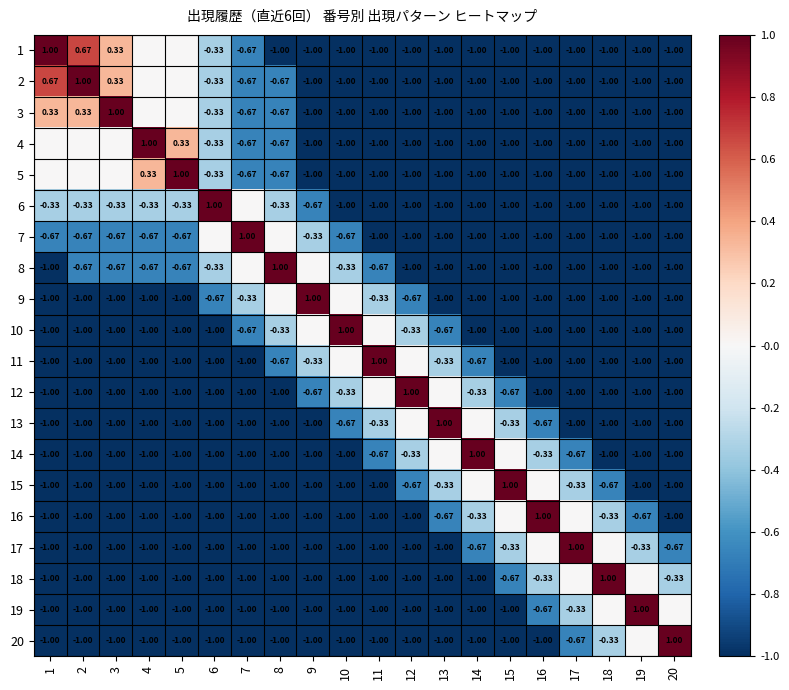

The 13 series shows -0.3 at 8. True or false?

False